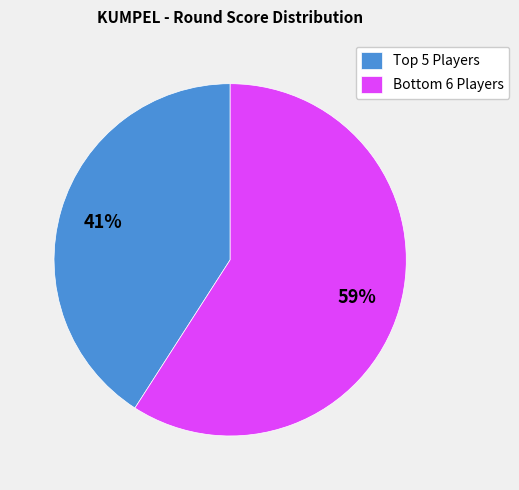

How many segments does this pie chart have?

2